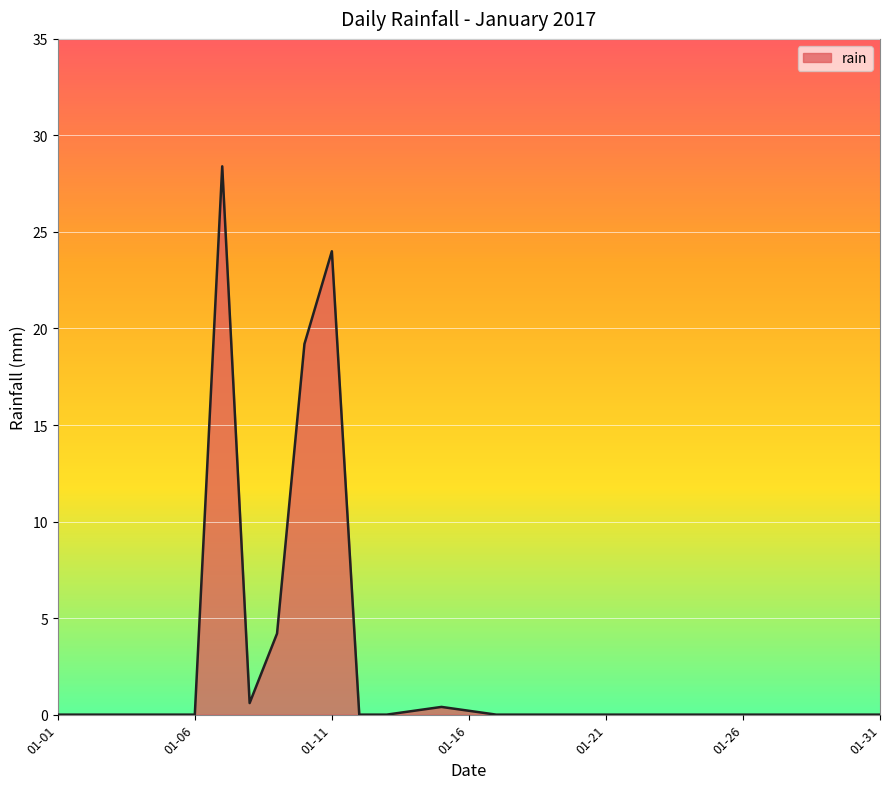

What is the greatest value displayed?

28.4